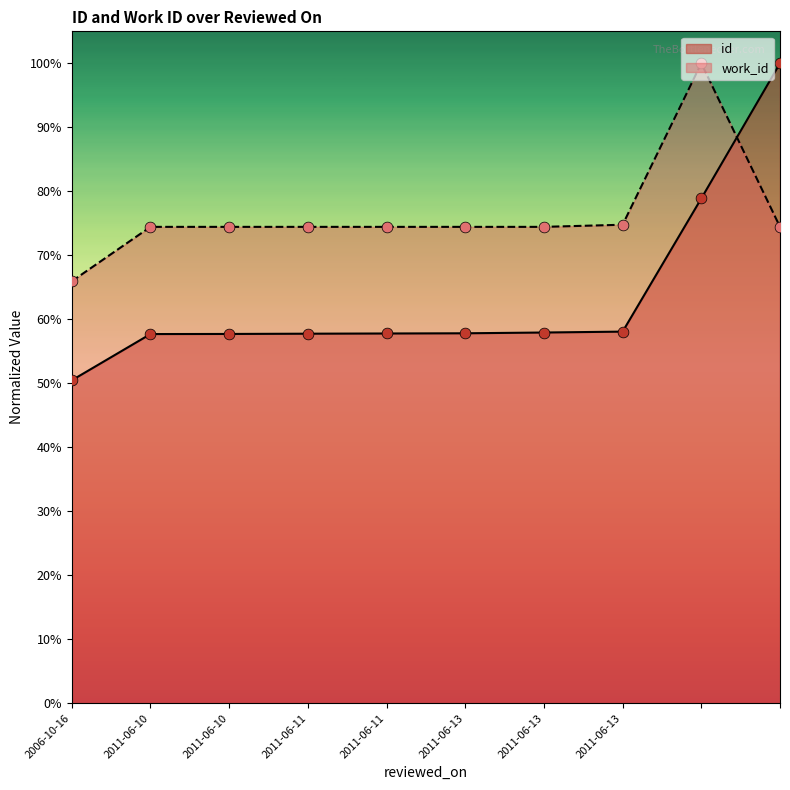

What are all the series names shown in the legend?

id, work_id